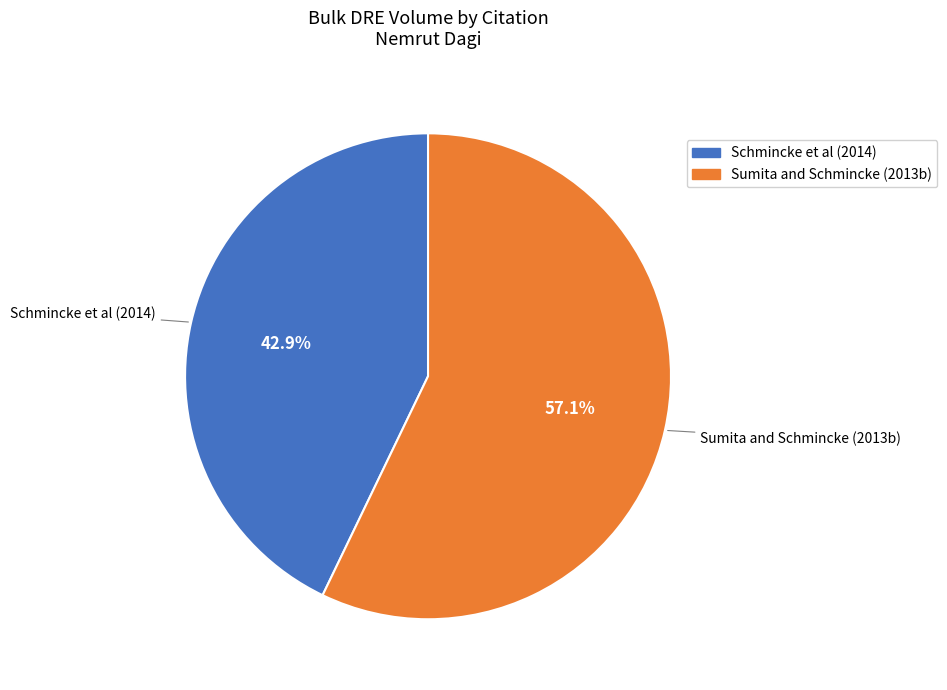

Is it true that Schmincke et al (2014) is 43% of the pie?

True